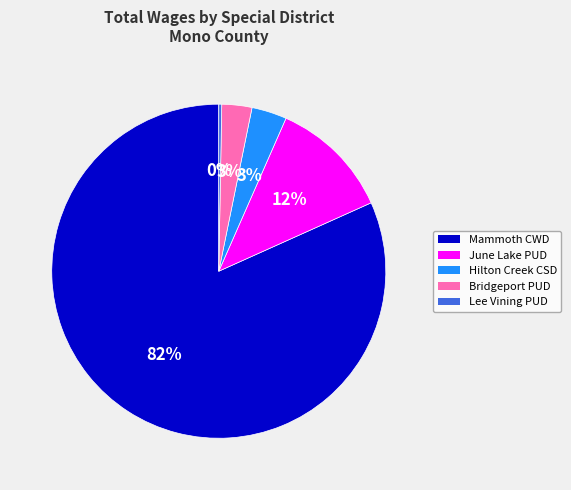

Is there any slice that represents more than half of the pie?

Yes